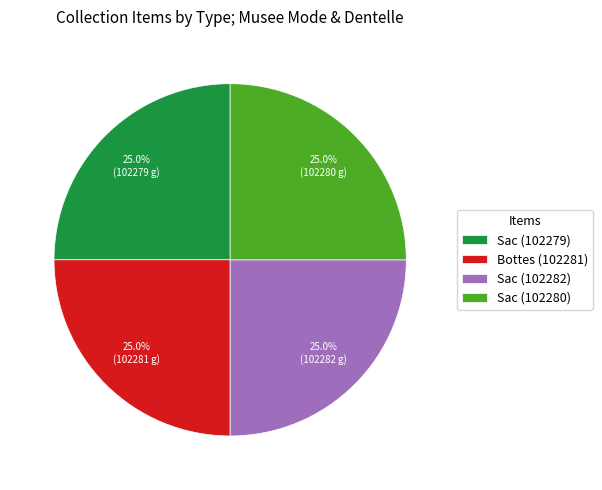

How much of the chart is everything except Sac (102282)?

75.0%